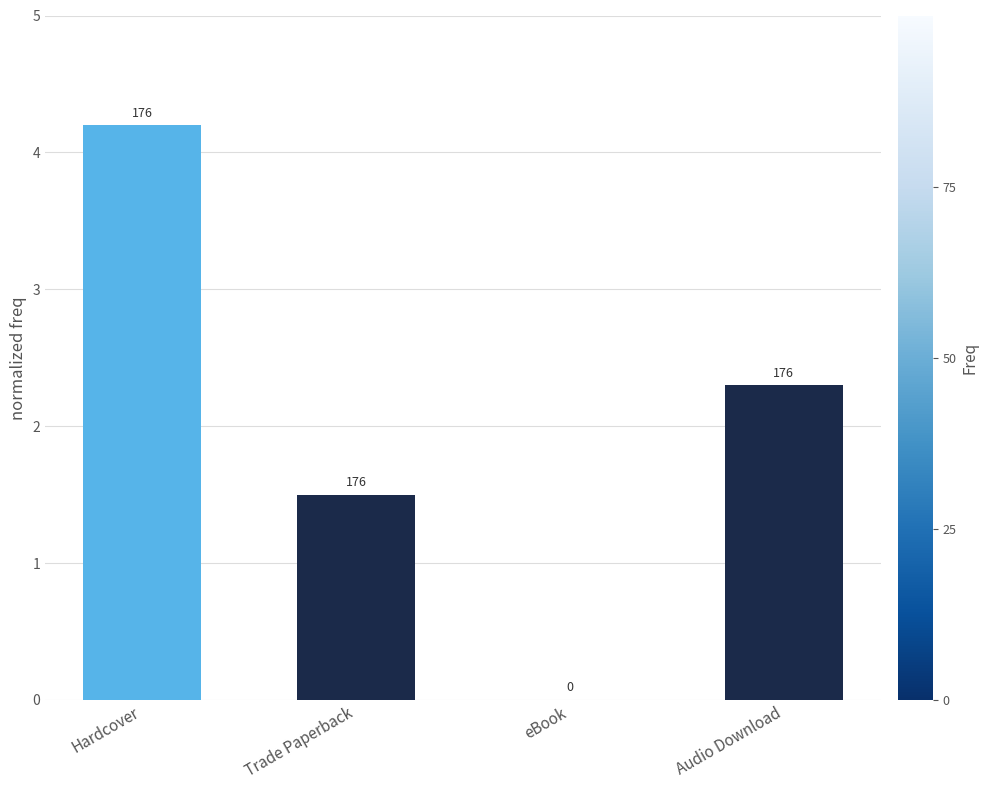

List the labels in order of value, smallest first.

eBook, Trade Paperback, Audio Download, Hardcover